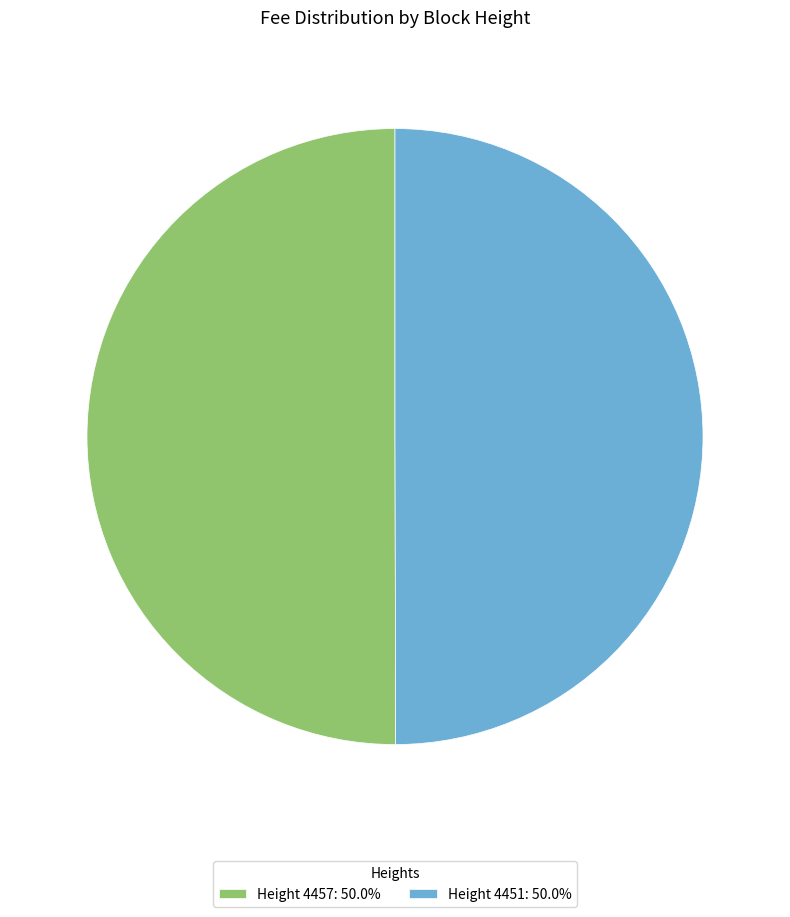

Combined, do Height 4451: 50.0% and Height 4457: 50.0% account for over 50%?

Yes